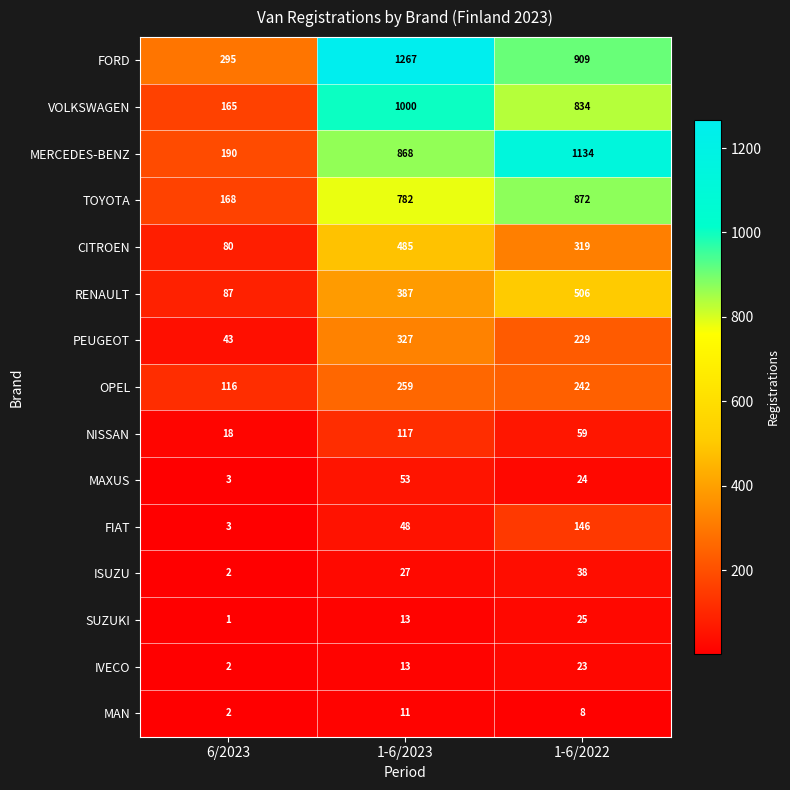

Which series has the largest total across all categories?

FORD